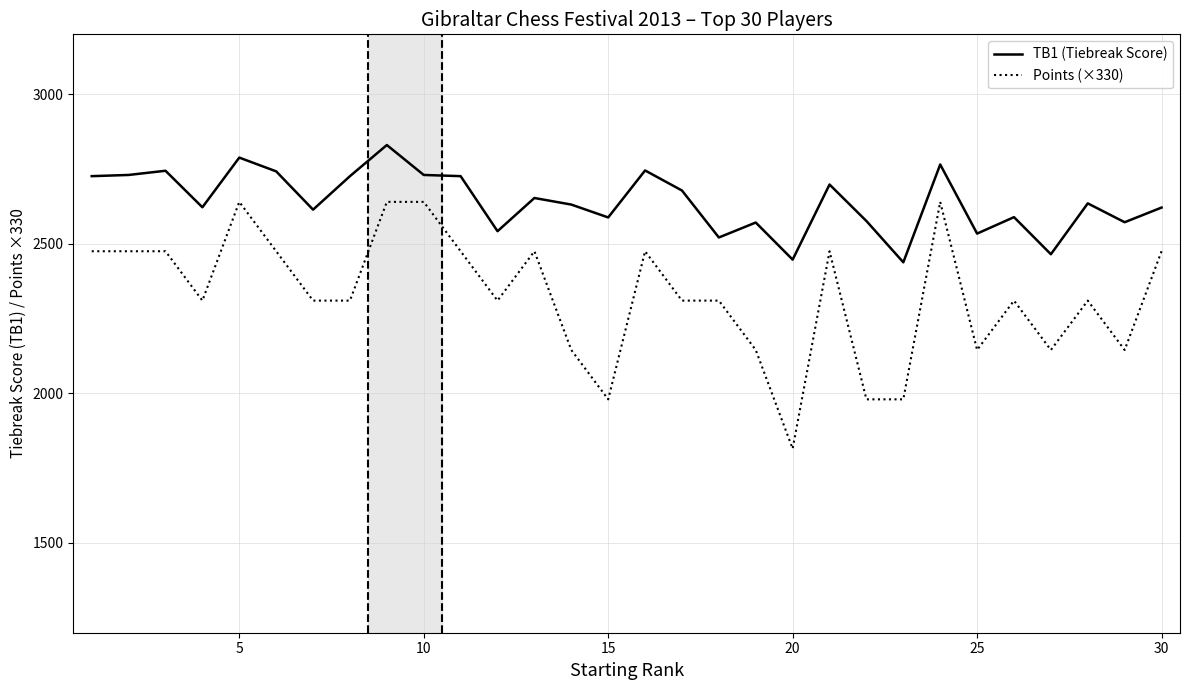

Rank the series by their maximum value, from lowest to highest.

Points (×330), TB1 (Tiebreak Score)